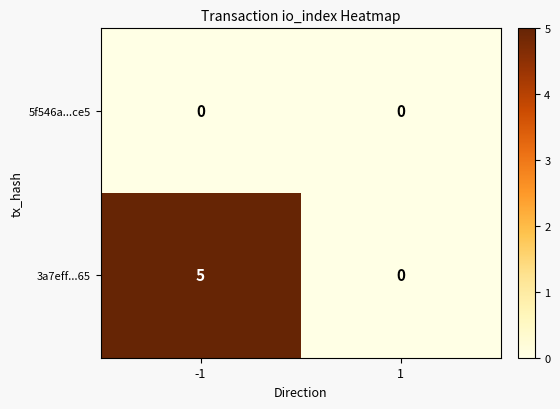

Is it true that 5f546a...ce5 equals 0 at -1?

True